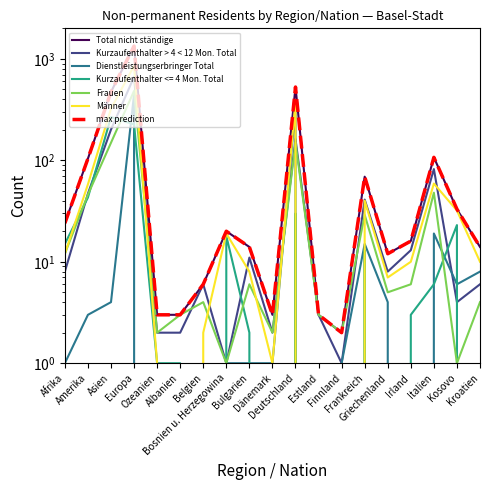

Reading left to right, list all the values displayed in this chart.

Total nicht ständige: Afrika=24	Amerika=104	Asien=472	Europa=1337	Ozeanien=3	Albanien=3	Belgien=6	Bosnien u. Herzegowina=20	Bulgarien=14	Dänemark=3	Deutschland=528	Estland=3	Finnland=2	Frankreich=69	Griechenland=12	Irland=16	Italien=107	Kosovo=33	Kroatien=14
Kurzaufenthalter > 4 < 12 Mon. Total: Afrika=8	Amerika=47	Asien=201	Europa=665	Ozeanien=2	Albanien=2	Belgien=6	Bosnien u. Herzegowina=1	Bulgarien=11	Dänemark=2	Deutschland=162	Estland=3	Finnland=1	Frankreich=41	Griechenland=8	Irland=13	Italien=82	Kosovo=4	Kroatien=6
Dienstleistungserbringer Total: Afrika=1	Amerika=3	Asien=4	Europa=446	Ozeanien=0	Albanien=0	Belgien=0	Bosnien u. Herzegowina=1	Bulgarien=1	Dänemark=1	Deutschland=336	Estland=0	Finnland=1	Frankreich=15	Griechenland=4	Irland=0	Italien=19	Kosovo=6	Kroatien=8
Frauen: Afrika=12	Amerika=46	Asien=149	Europa=483	Ozeanien=2	Albanien=3	Belgien=4	Bosnien u. Herzegowina=1	Bulgarien=6	Dänemark=2	Deutschland=149	Estland=3	Finnland=2	Frankreich=29	Griechenland=5	Irland=6	Italien=48	Kosovo=1	Kroatien=4
Männer: Afrika=12	Amerika=58	Asien=323	Europa=854	Ozeanien=1	Albanien=0	Belgien=2	Bosnien u. Herzegowina=19	Bulgarien=8	Dänemark=1	Deutschland=379	Estland=0	Finnland=0	Frankreich=40	Griechenland=7	Irland=10	Italien=59	Kosovo=32	Kroatien=10
max prediction: Afrika=24	Amerika=104	Asien=472	Europa=1337	Ozeanien=3	Albanien=3	Belgien=6	Bosnien u. Herzegowina=20	Bulgarien=14	Dänemark=3	Deutschland=528	Estland=3	Finnland=2	Frankreich=69	Griechenland=12	Irland=16	Italien=107	Kosovo=33	Kroatien=14